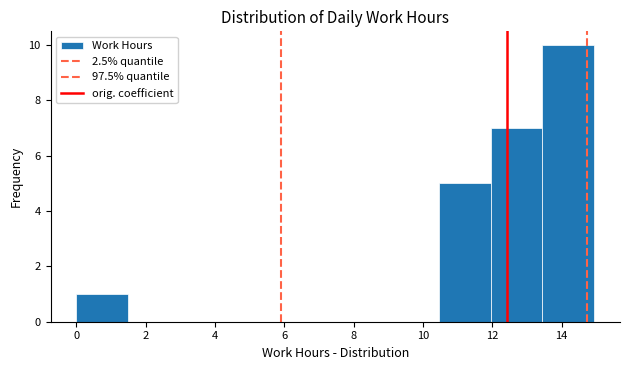

How tall is the bar that spans 13.4 to 15.0 on the x-axis? Neither the bar edges nor the heights are printed on the chart, so give them approximately, as read against the axes.

10